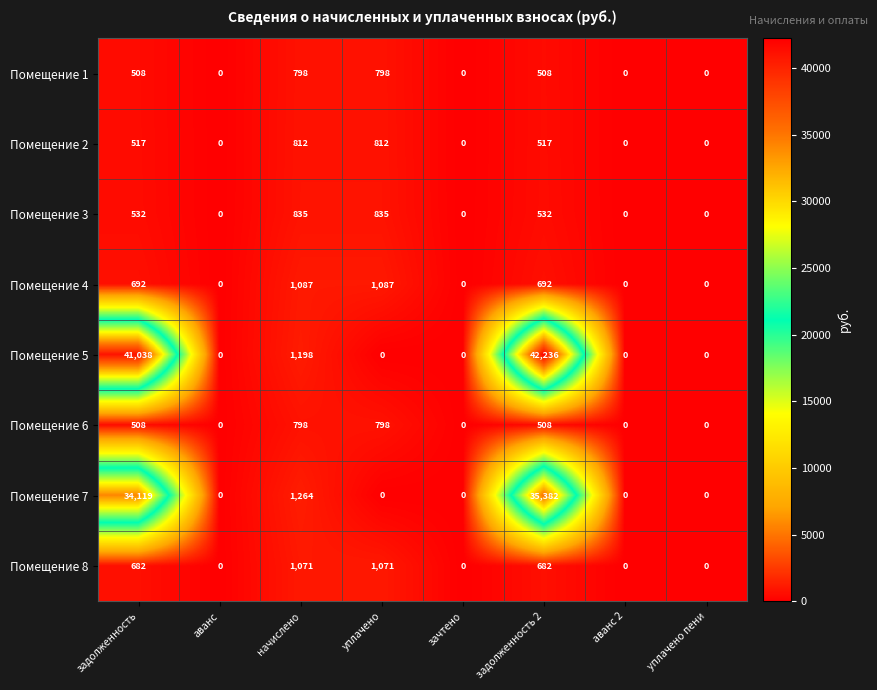

What is the difference between the maximum and minimum values in the Помещение 7 series?

35382